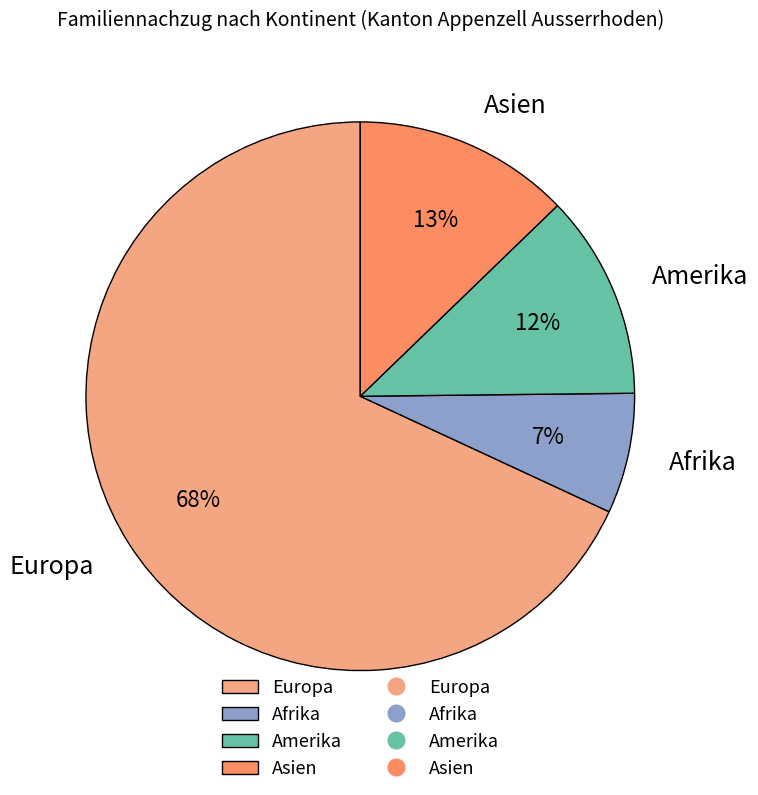

To the nearest percent, what is the difference between the largest and smallest slice percentages?

61%